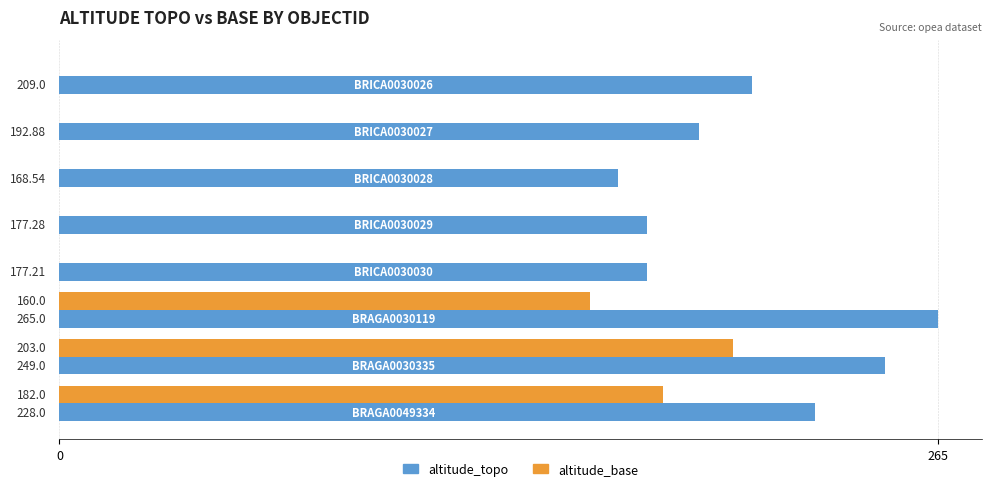

Which series has the largest total across all categories?

altitude_topo